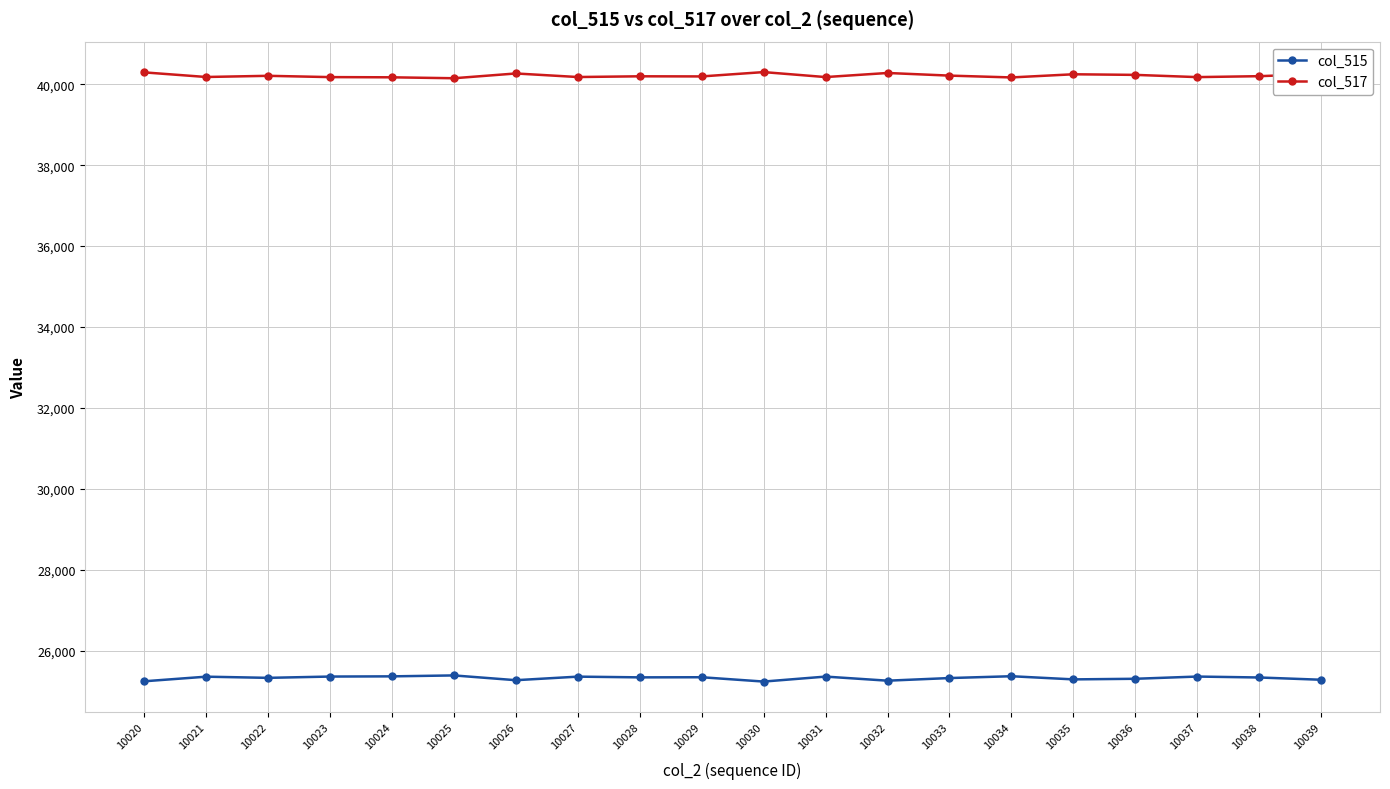

True or false: col_515 has more than 1 interior local peaks.

True